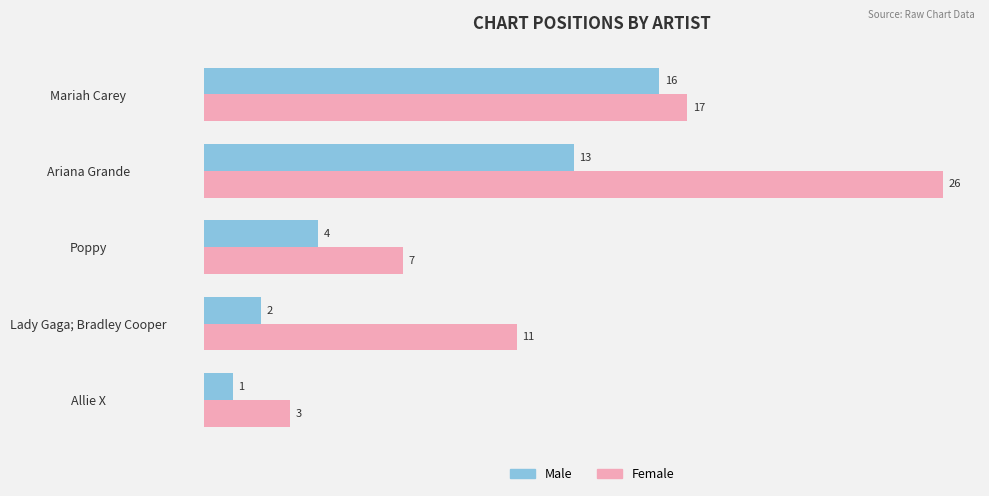

Rank the categories by Male value from highest to lowest.

Mariah Carey, Ariana Grande, Poppy, Lady Gaga; Bradley Cooper, Allie X